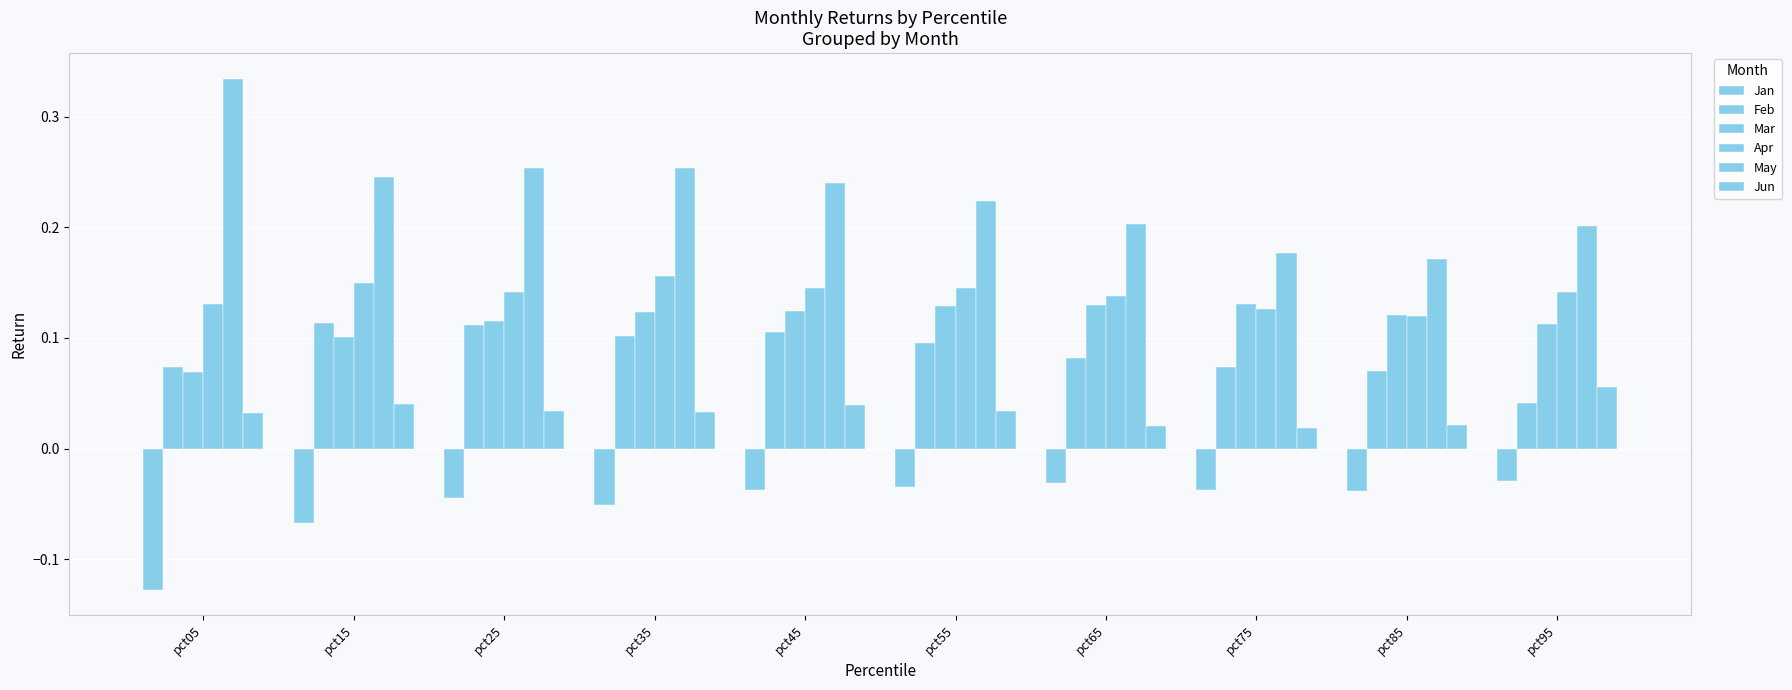

How many bars are there in total?

60